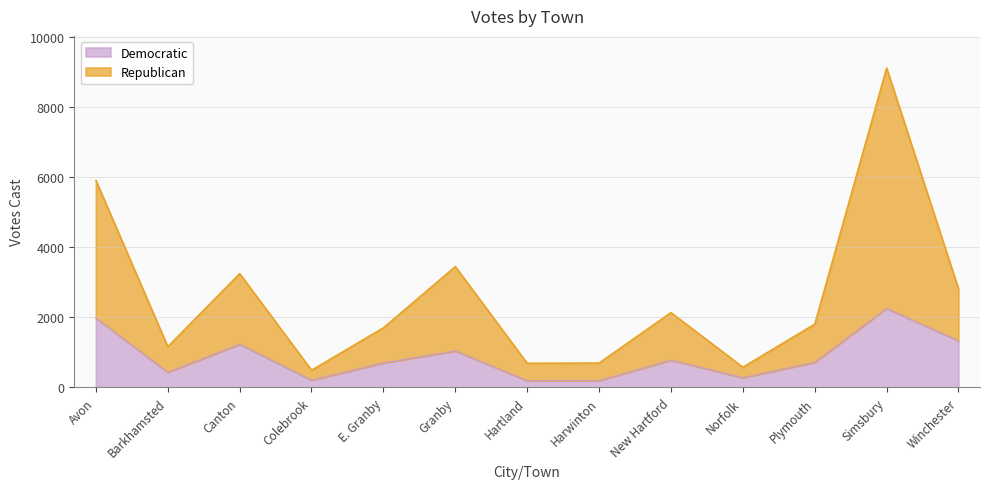

What is the lowest value of the Democratic series?

194